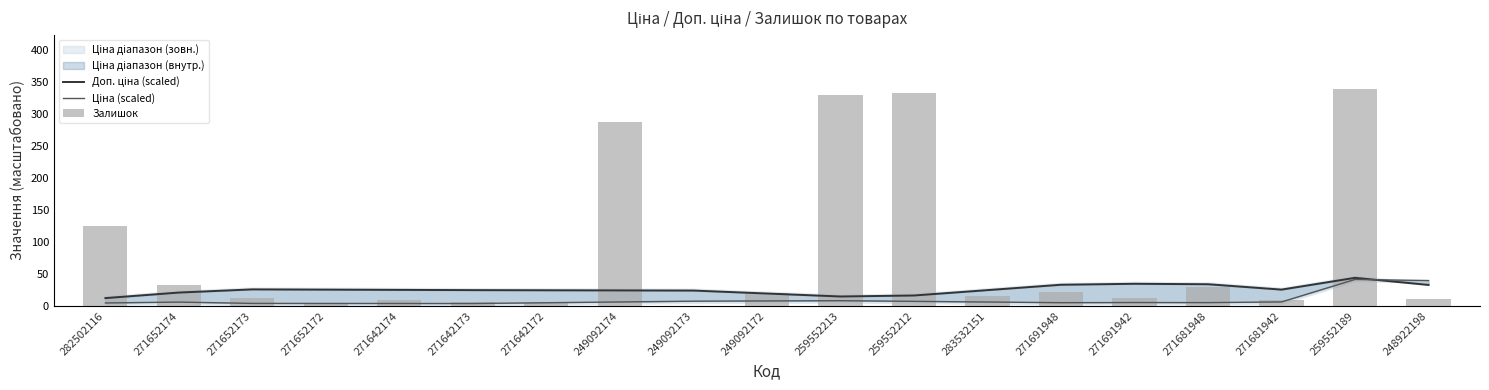

What is the sum of all Ціна (scaled) values?

179.1